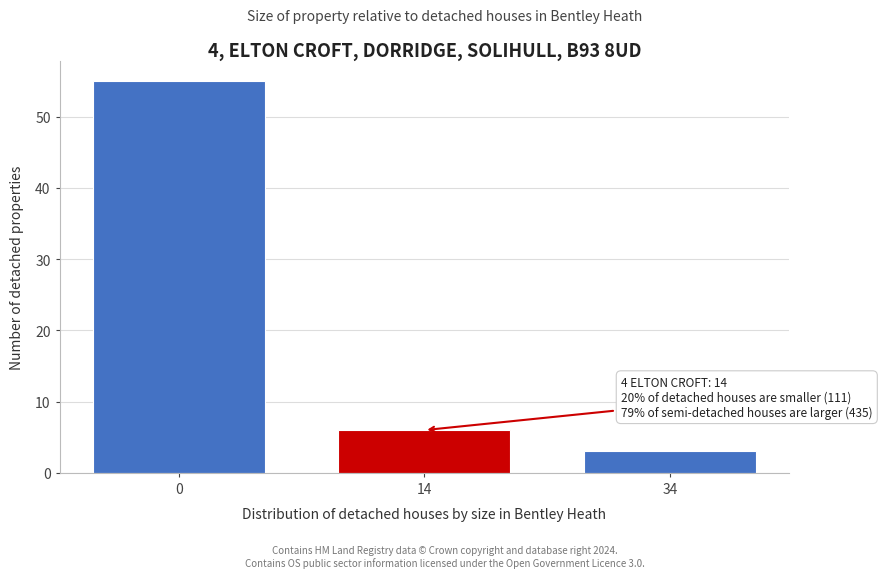

Reading left to right, transcribe all the data shown in this chart.

55	6	3